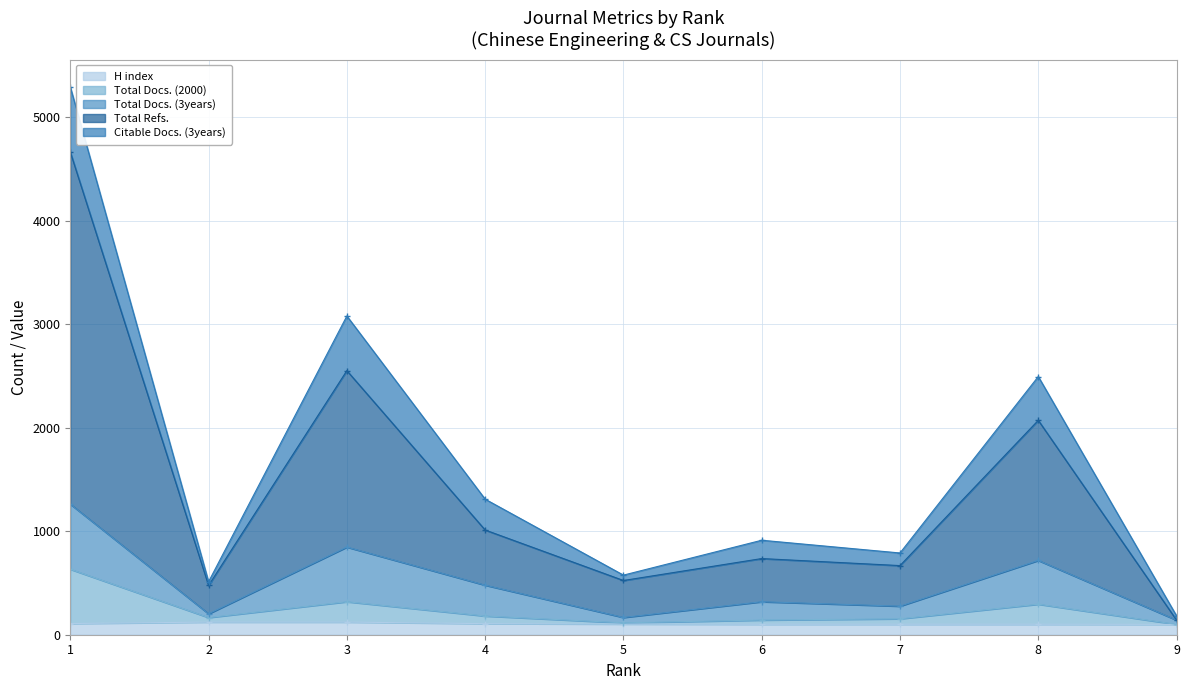

At which label is Total Docs. (2000) closest to 366?

3